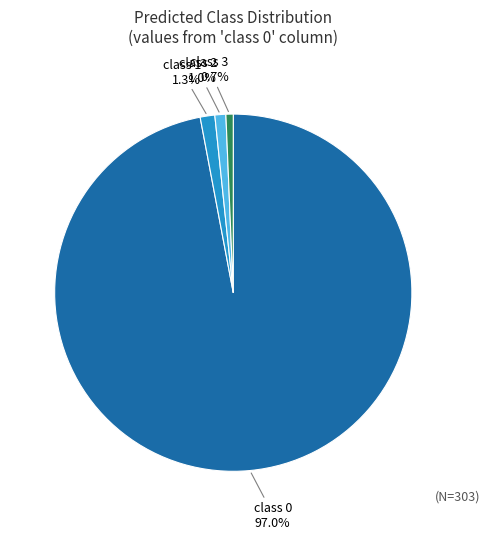

Is there a majority slice in this chart?

Yes